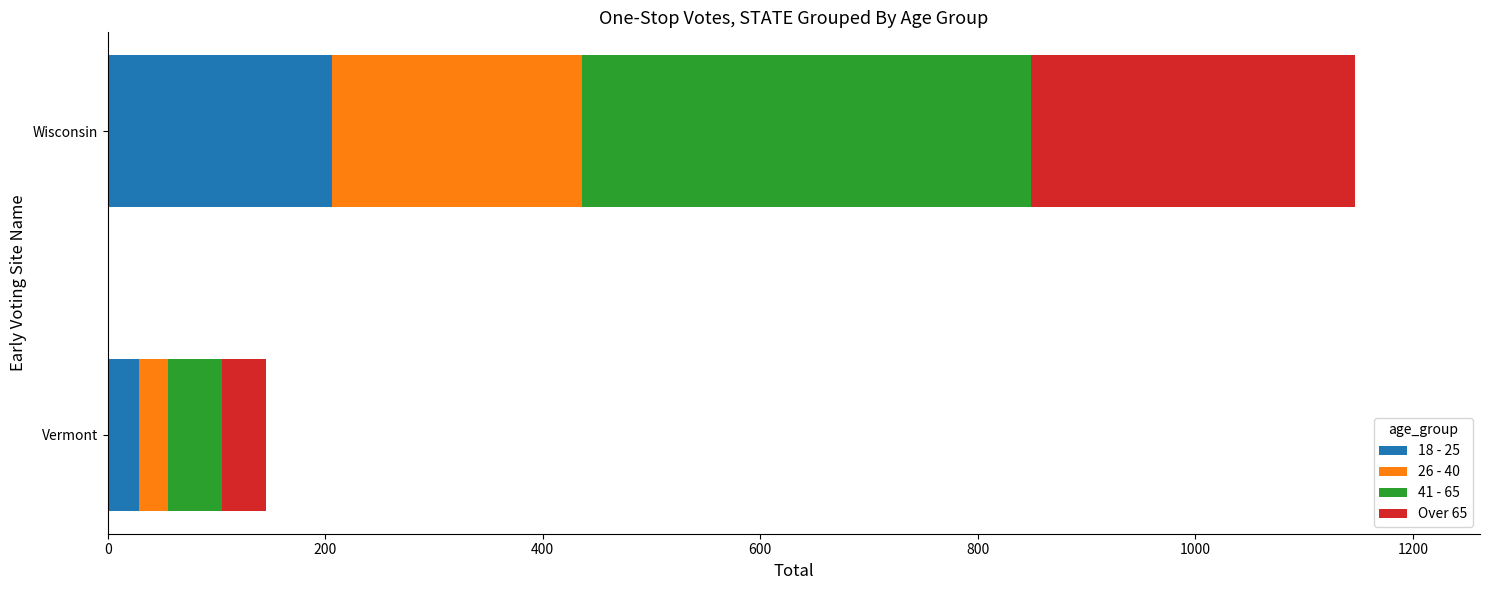

At which category is the sum across all series the highest?

Wisconsin